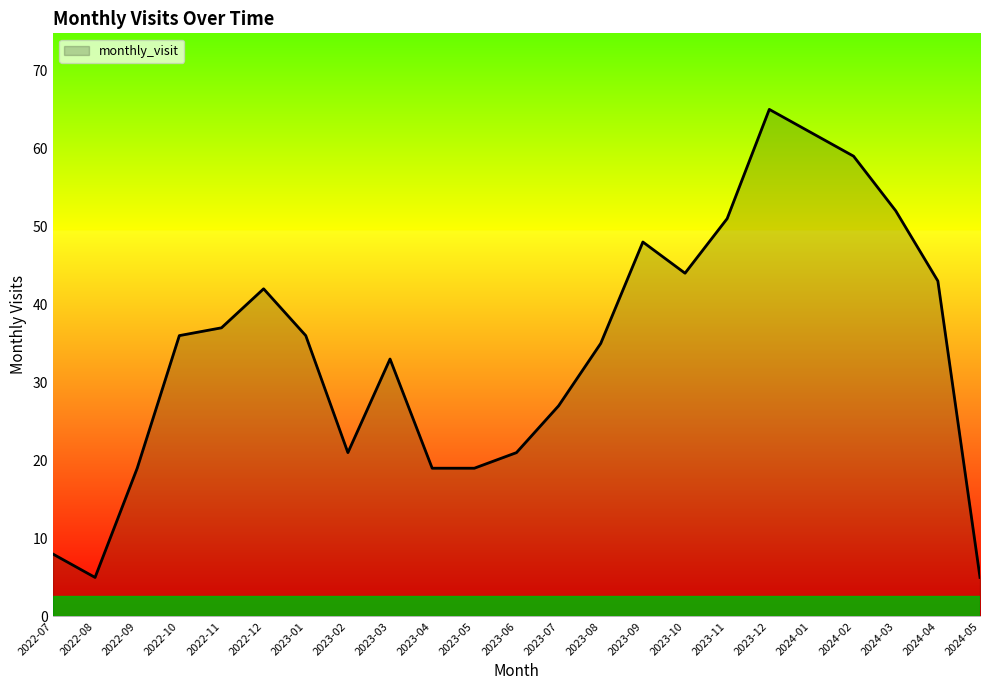

What is the difference between the maximum and minimum values?

60